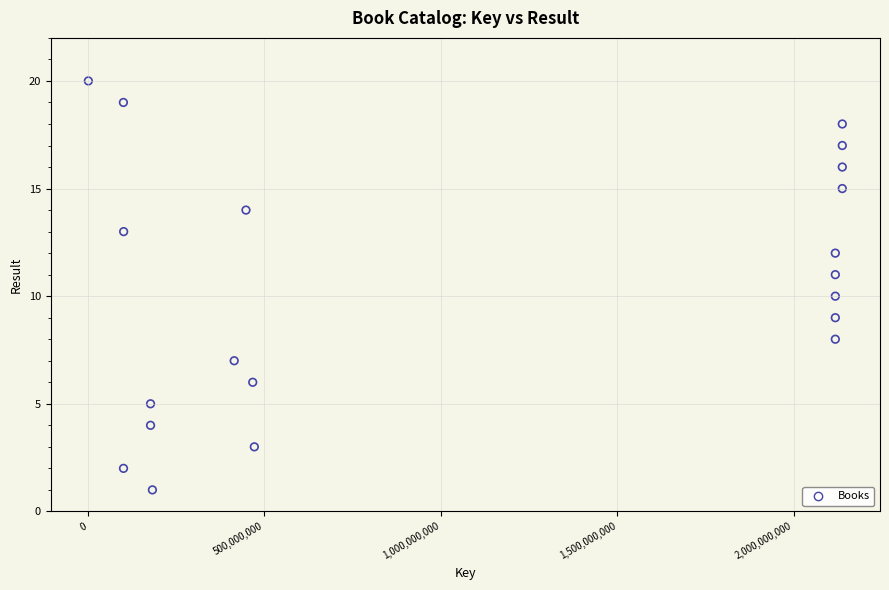

What is the range of X values (max minus min)?

2136575144